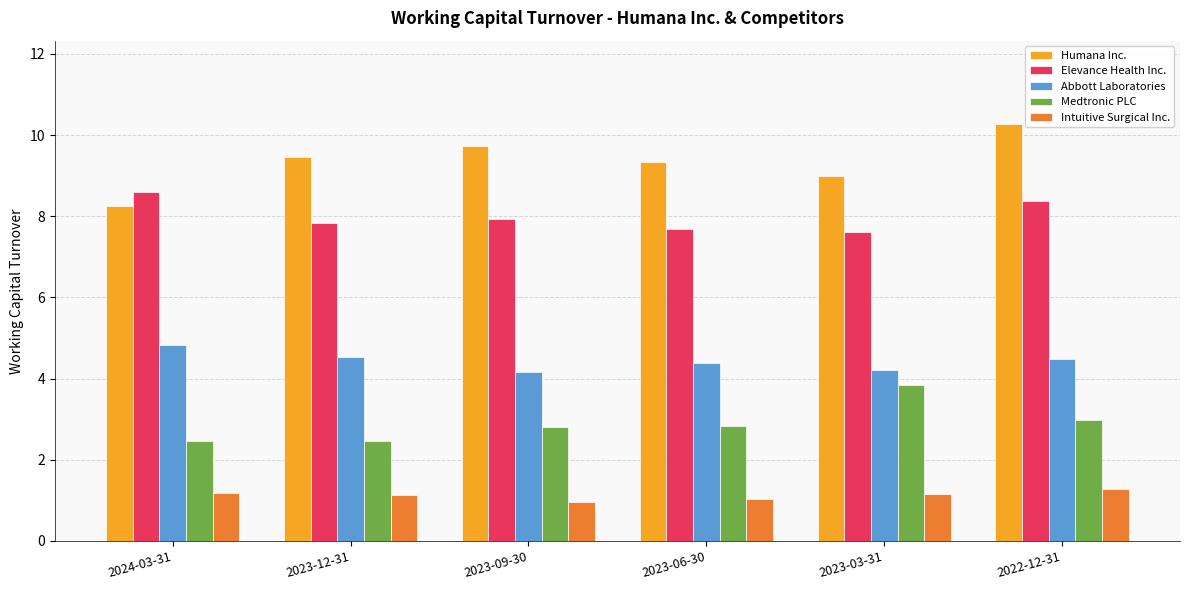

What is the label of the 2nd bar from the left?

2023-12-31